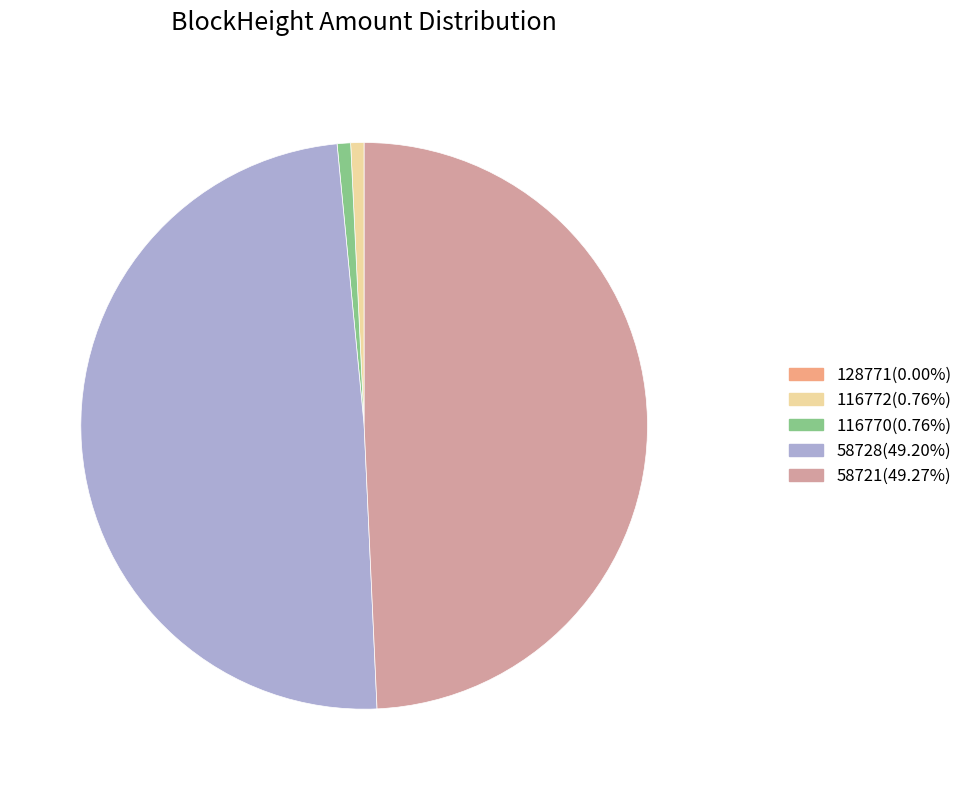

Does 116772(0.76%) account for over 50% of the chart?

No